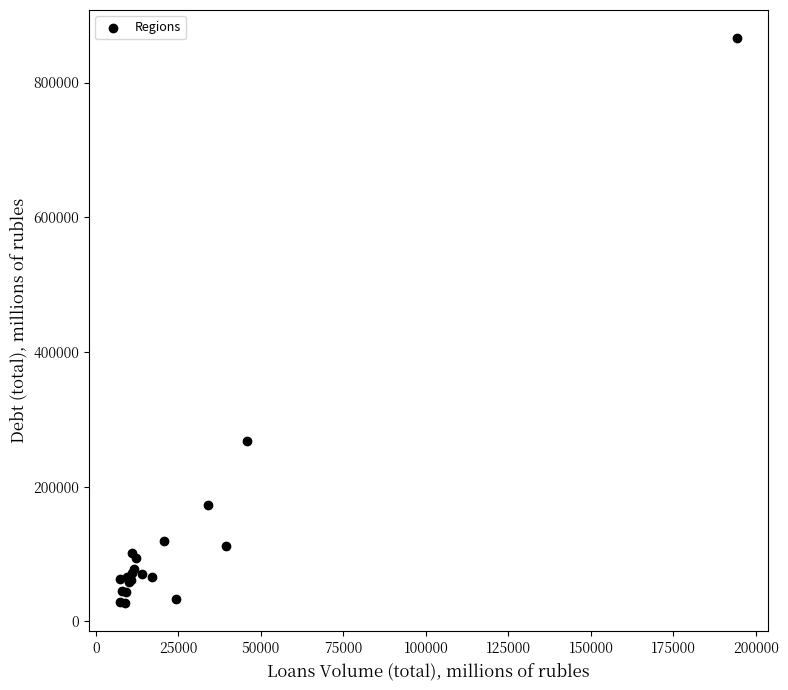

What Y value in the scatter plot is closest to 446617?

267747